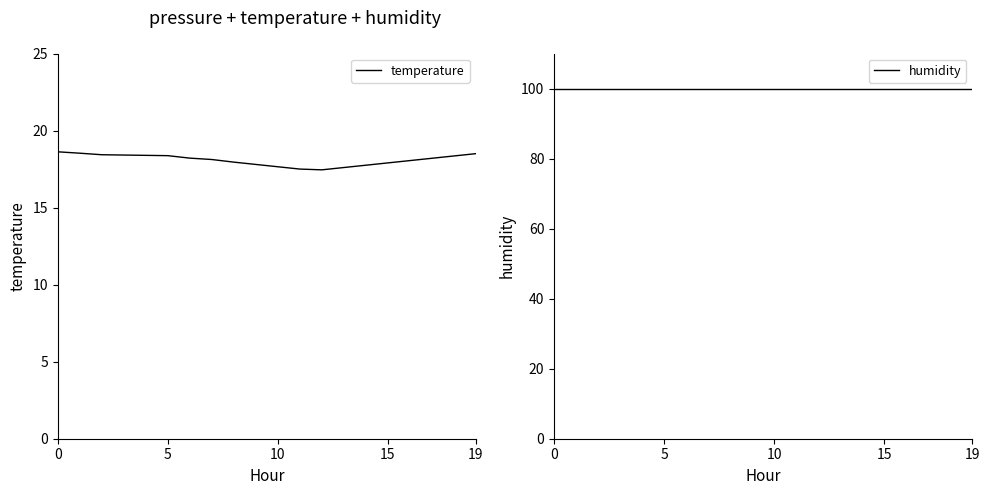

List the labels in order of humidity value, smallest first.

0, 5, 10, 15, 19, 5, 6, 7, 8, 9, 10, 11, 12, 13, 14, 15, 16, 17, 18, 19